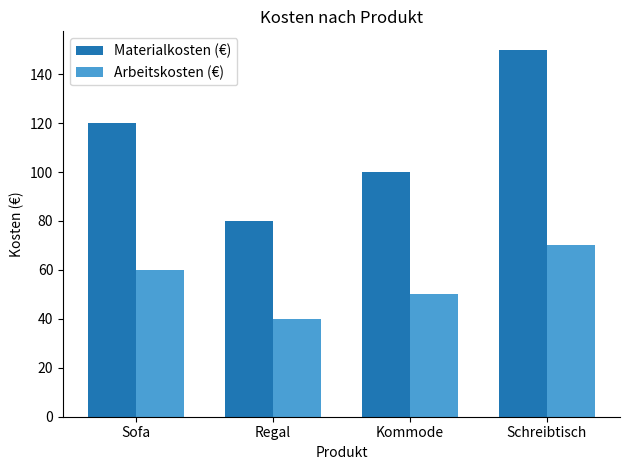

Which series has the widest spread of values?

Materialkosten (€)